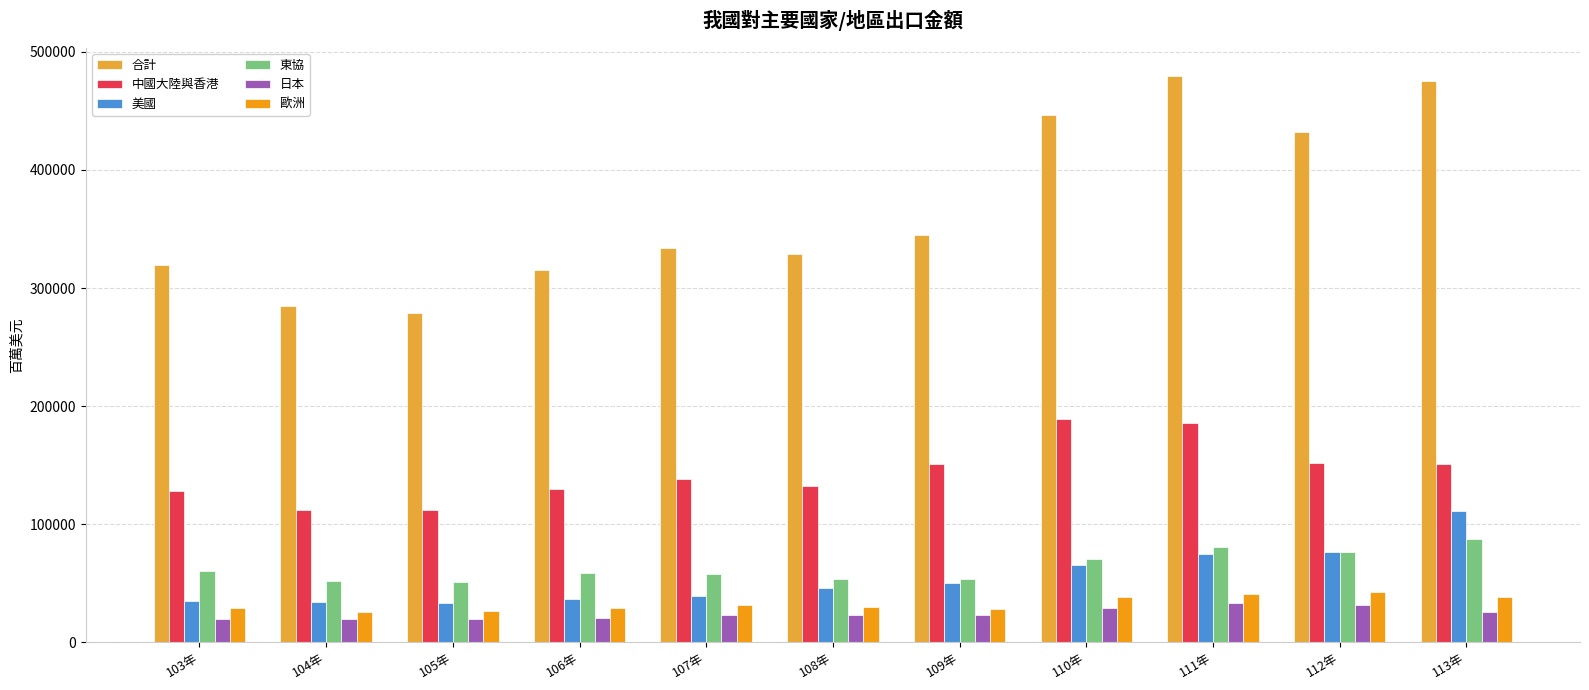

What position from the left is 106年?

4